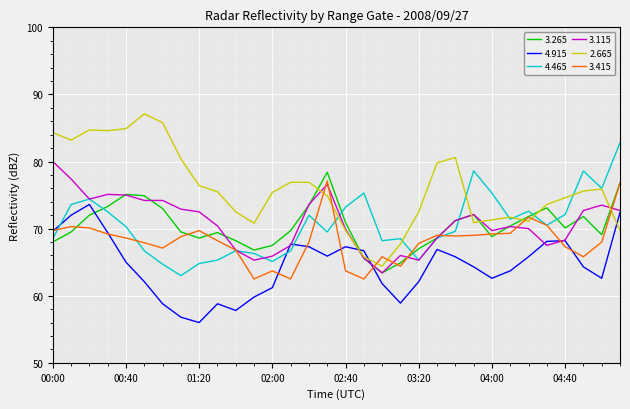

True or false: 4.915 and 2.665 intersect in this chart.

True